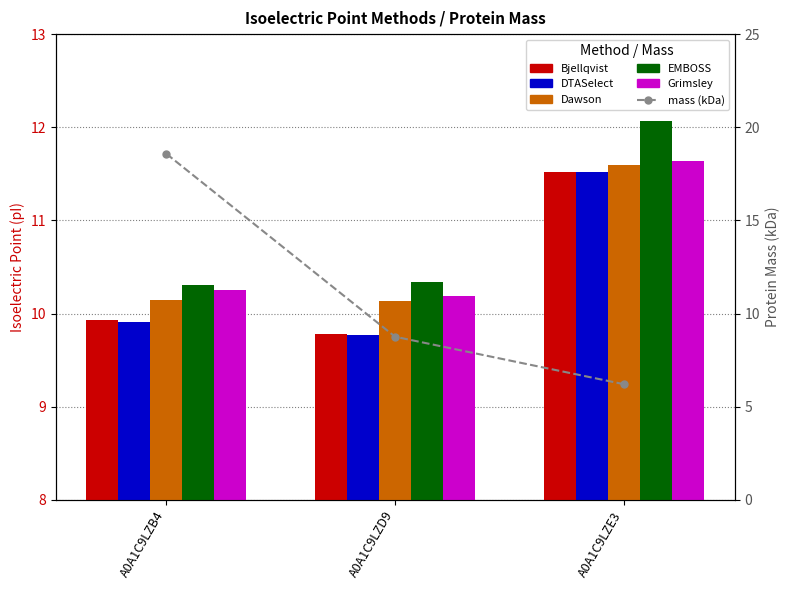

Reading left to right, list all the values displayed in this chart.

Bjellqvist: 9.9	9.8	11.5
DTASelect: 9.9	9.8	11.5
Dawson: 10.1	10.1	11.6
EMBOSS: 10.3	10.3	12.1
Grimsley: 10.2	10.2	11.6
mass (kDa): 18.6	8.8	6.2